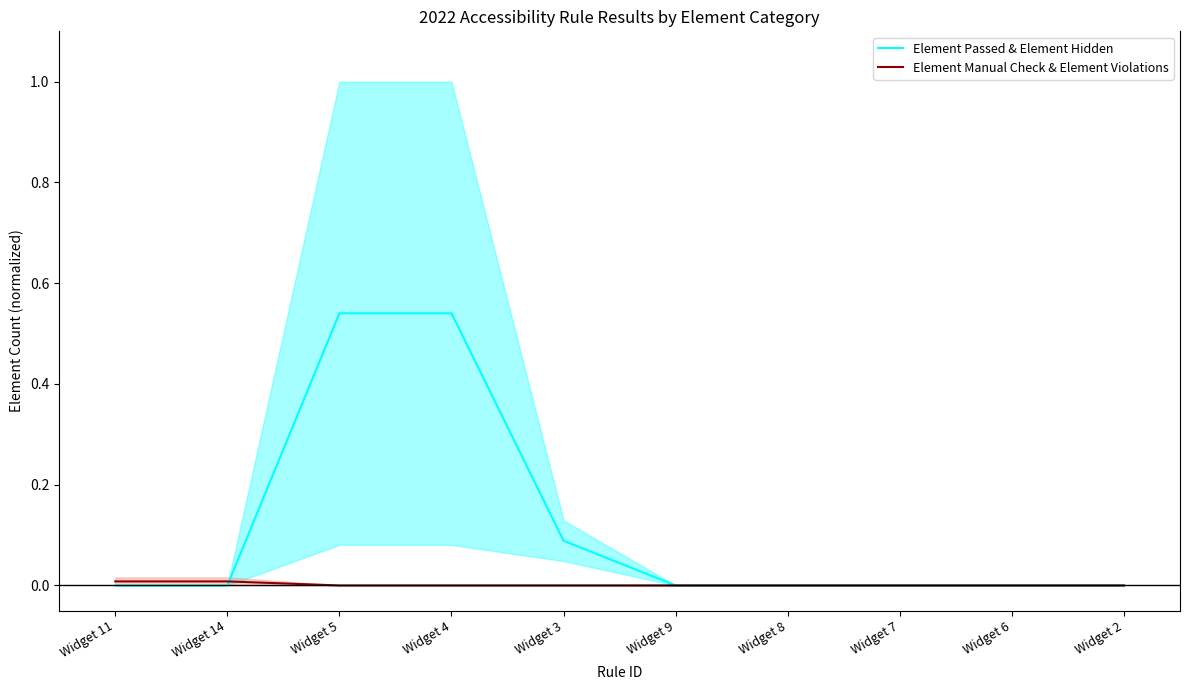

Between Widget 6 and Widget 7, which is larger?

Widget 6